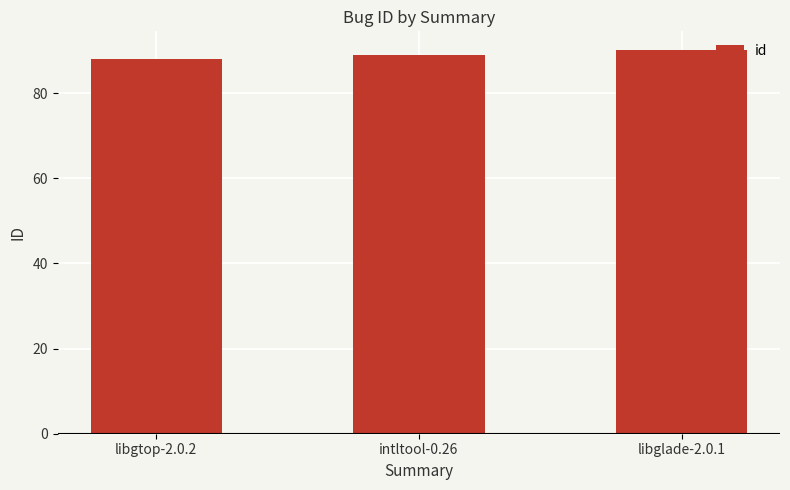

Which category has the lowest value across all series?

libgtop-2.0.2